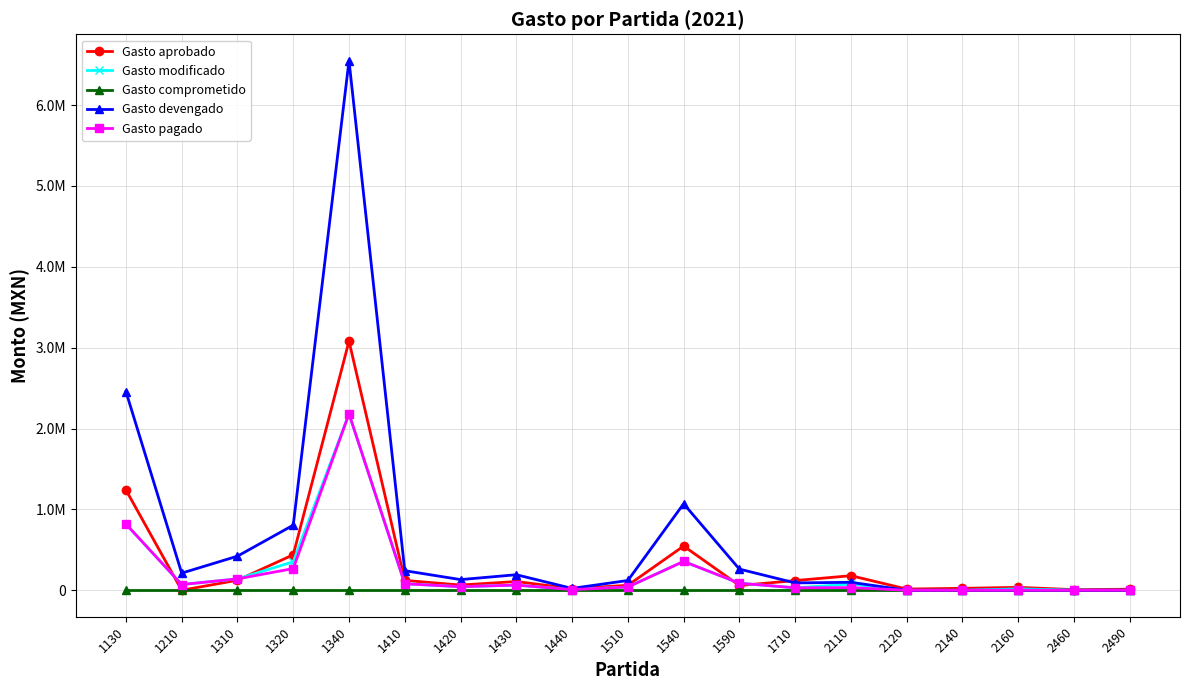

What are all the series names shown in the legend?

Gasto aprobado, Gasto modificado, Gasto comprometido, Gasto devengado, Gasto pagado